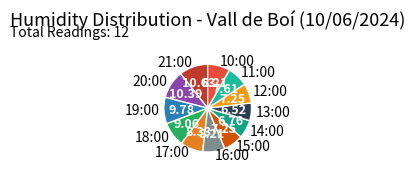

Is there a majority slice in this chart?

No